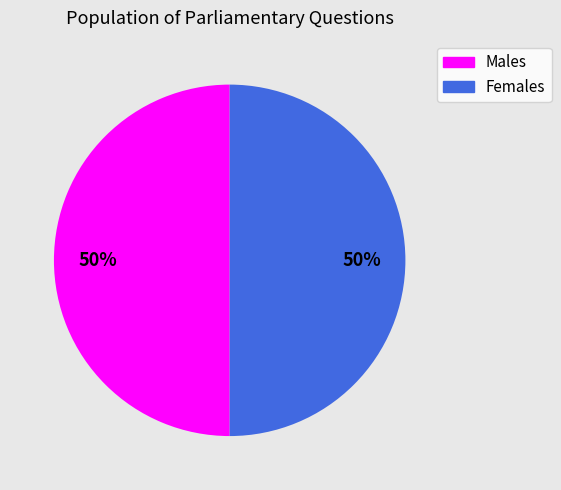

To the nearest percent, what is the average slice percentage?

50%